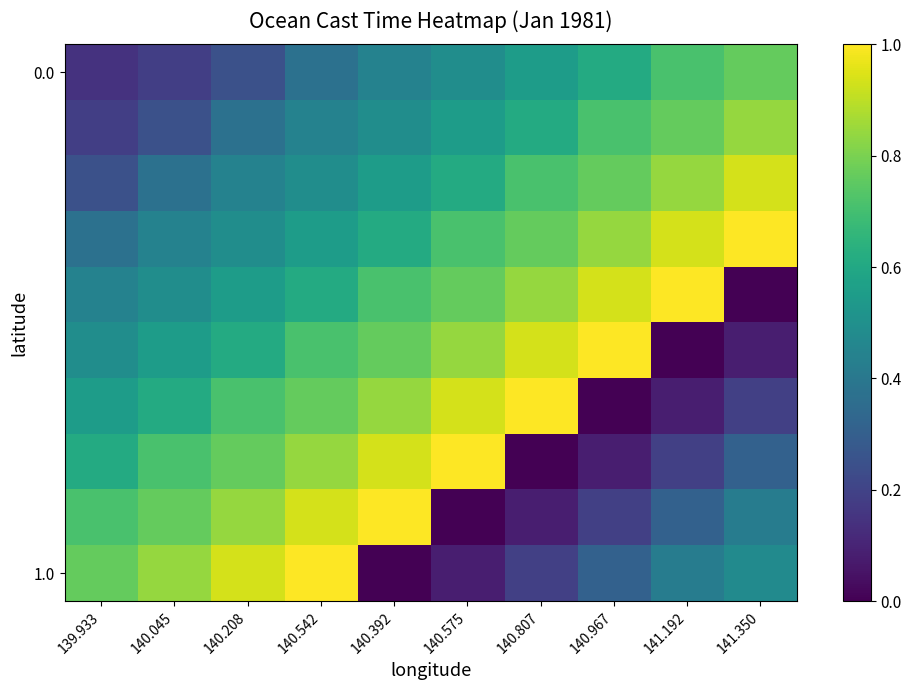

At how many categories does at least one series exceed 0?

10